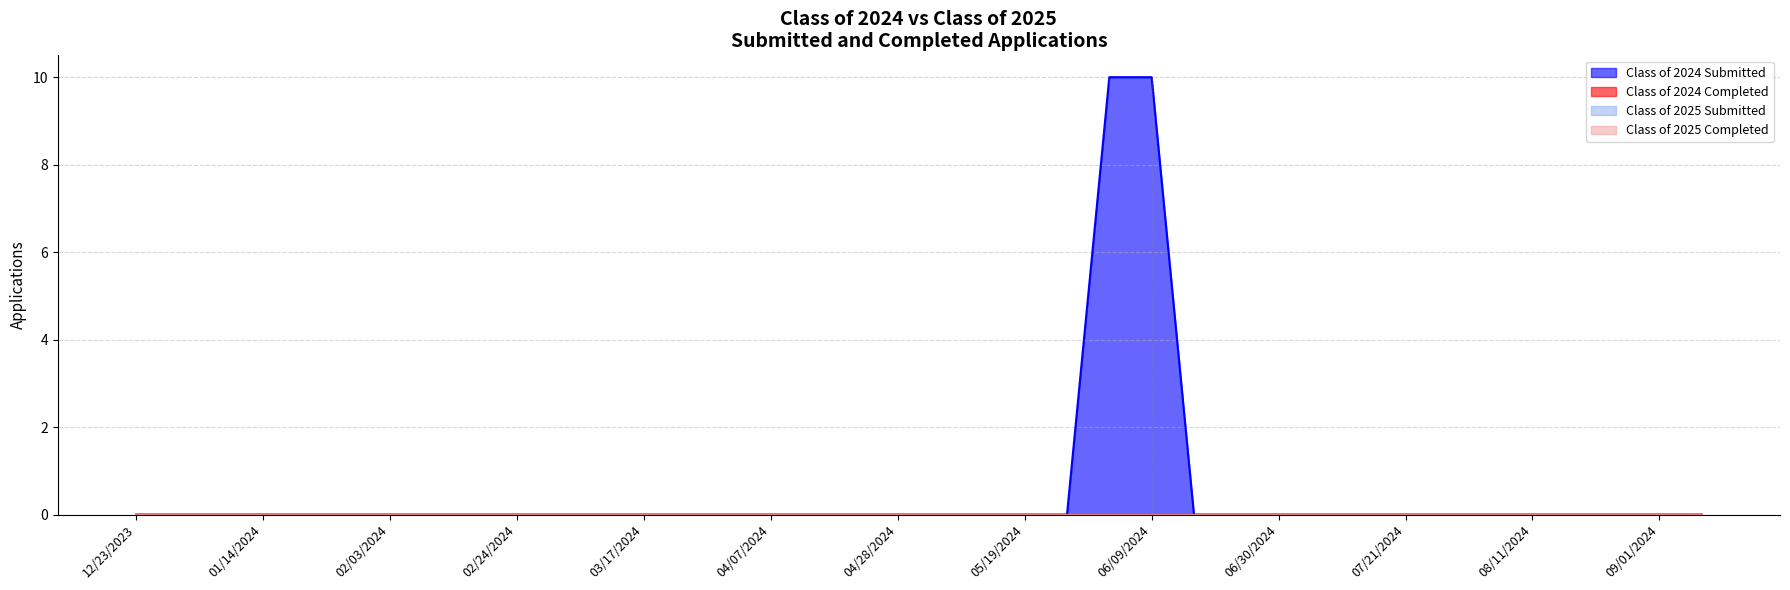

What is the highest value of the Class of 2024 Submitted series?

10